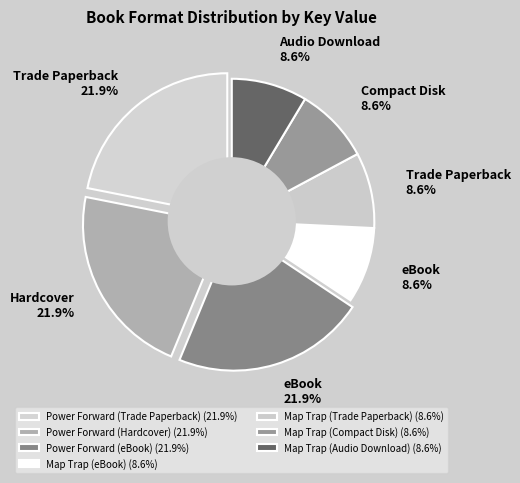

To the nearest percent, what percentage of the pie is Power Forward (eBook)?

22%